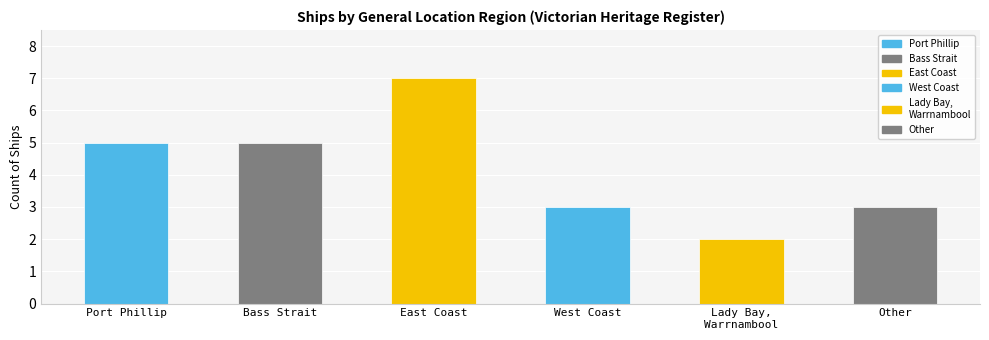

How many values exceed 5?

1